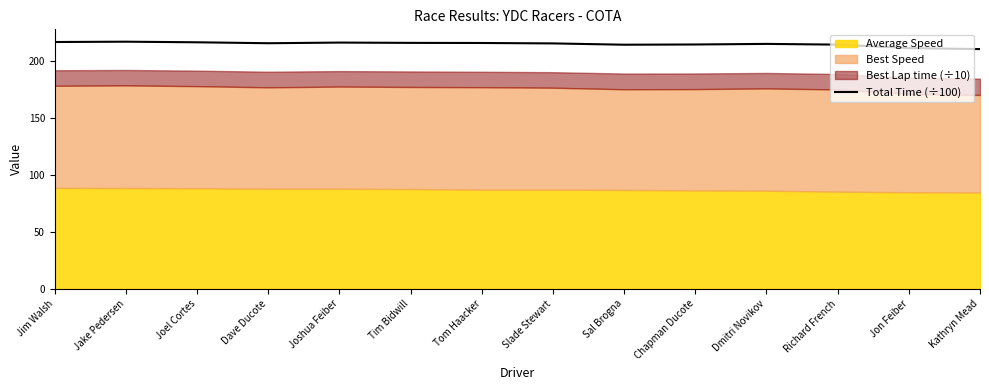

Between Tim Bidwill and Slade Stewart, which is larger?

Tim Bidwill